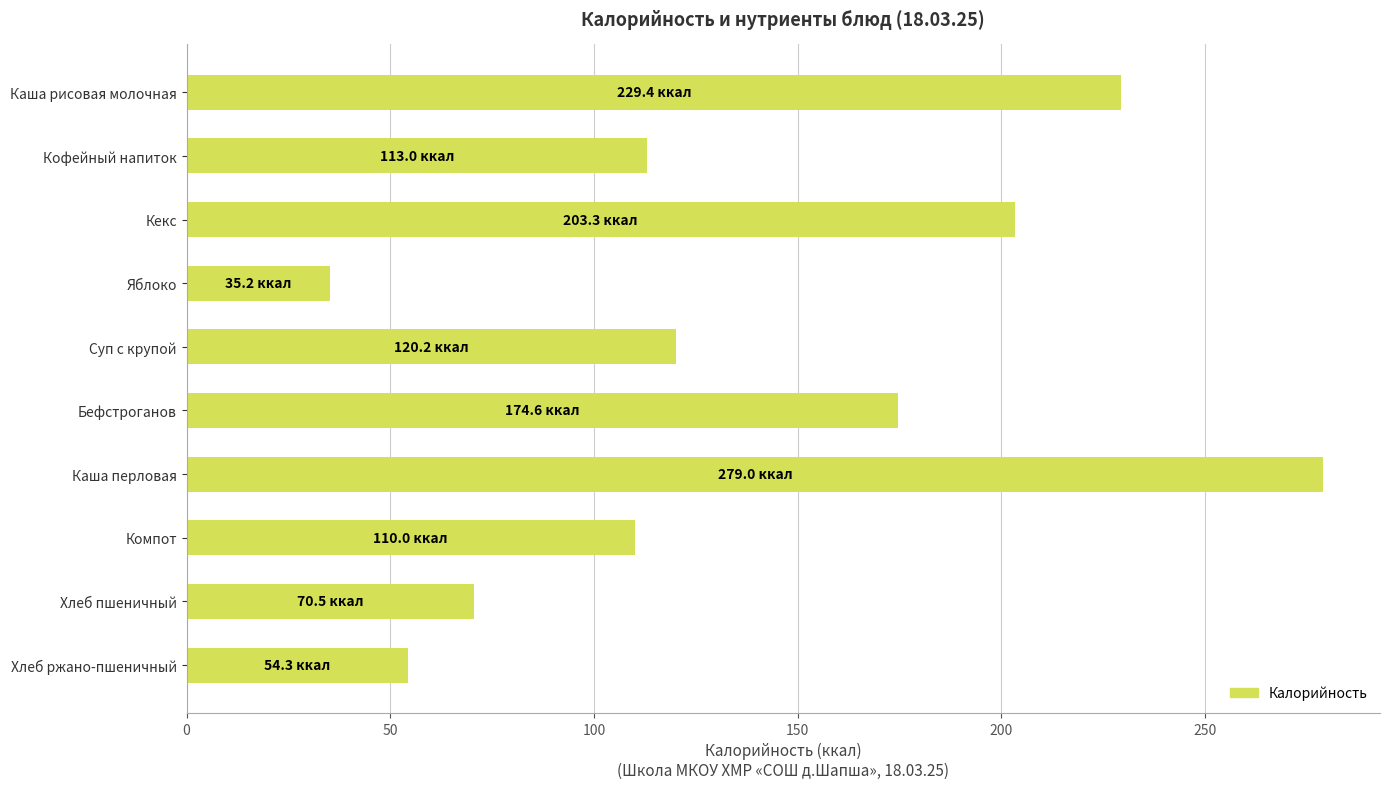

Is it true that the value at Суп с крупой is 83.2?

False